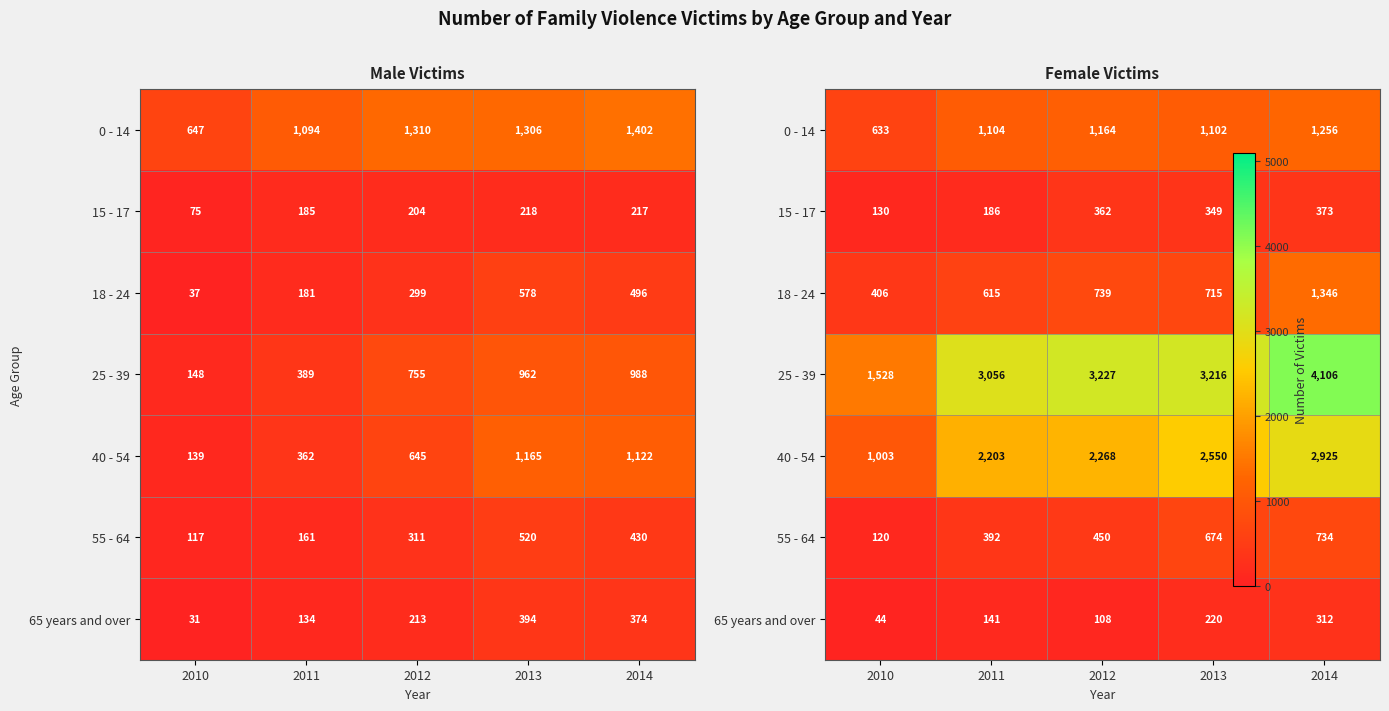

Which category has the highest value in the 55 - 64 series?

2014